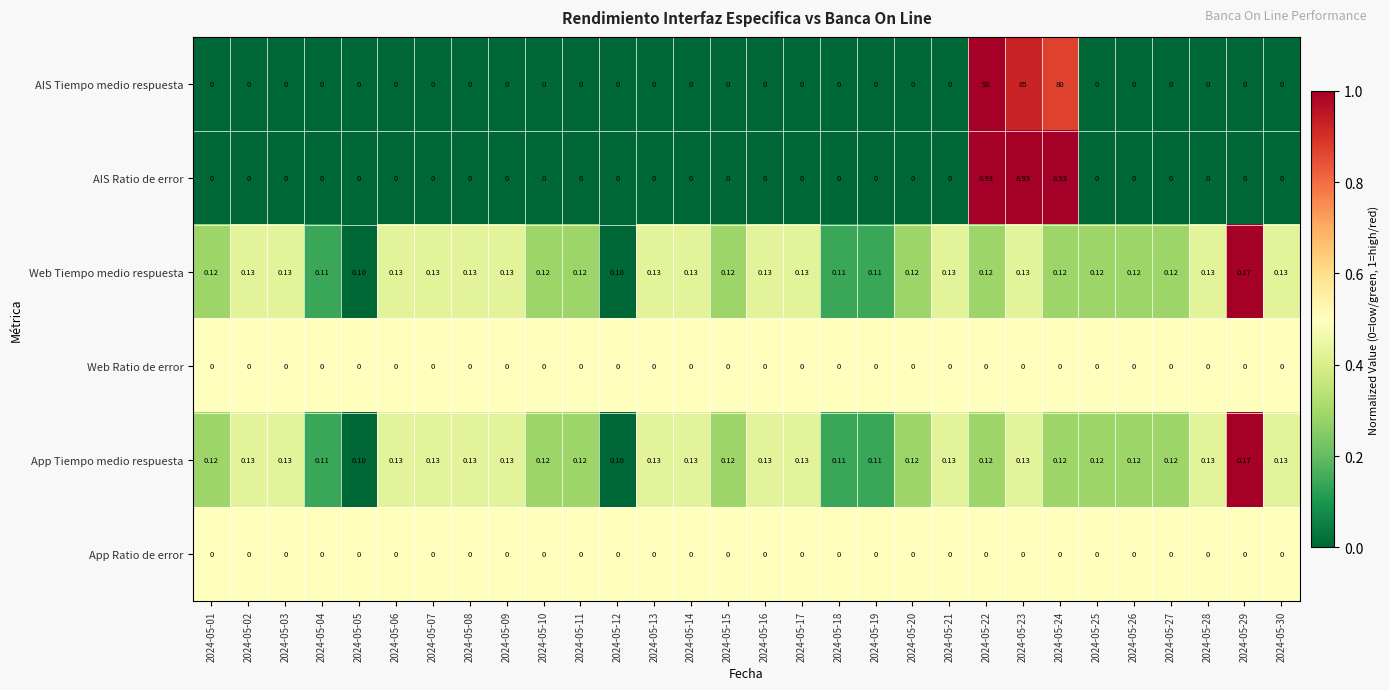

At how many categories does at least one series exceed 0?

30